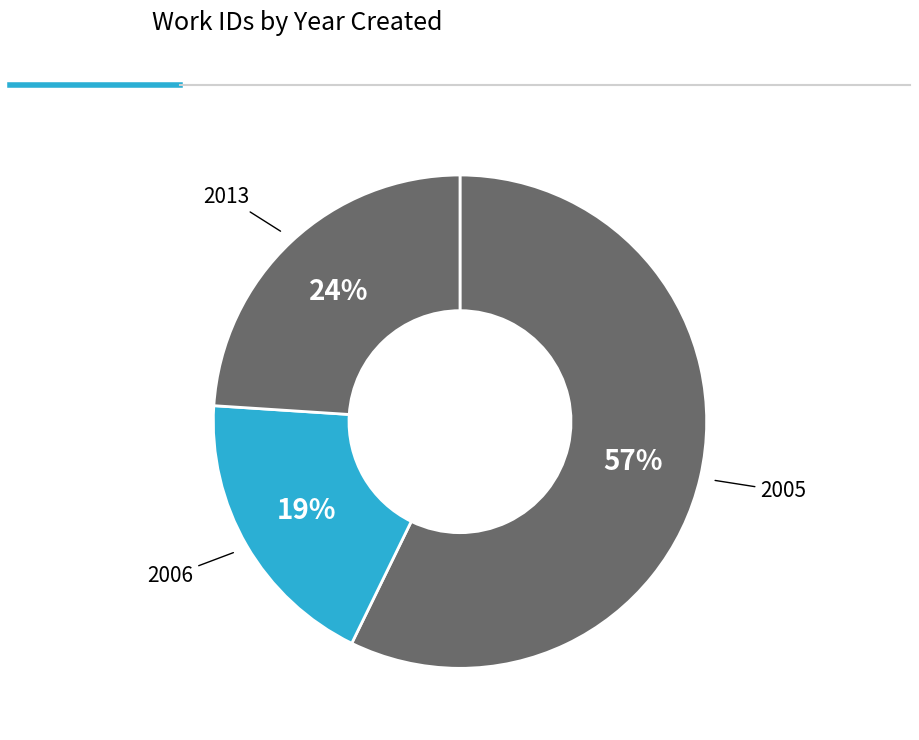

How many slices are in this pie chart?

3